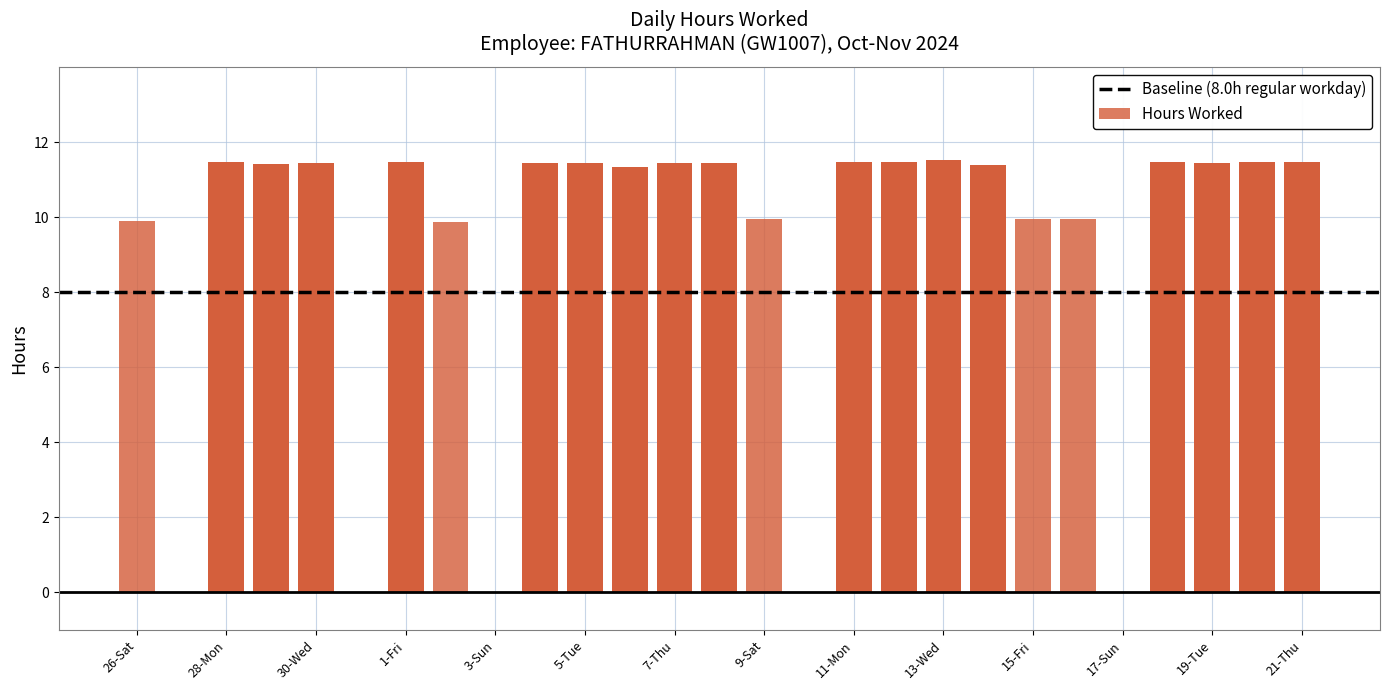

Rank the categories by value from lowest to highest.

27-Sun, 31-Thu, 3-Sun, 10-Sun, 17-Sun, 2-Sat, 26-Sat, 15-Fri, 16-Sat, 9-Sat, 6-Wed, 14-Thu, 29-Tue, 30-Wed, 4-Mon, 8-Fri, 19-Tue, 5-Tue, 7-Thu, 28-Mon, 1-Fri, 11-Mon, 18-Mon, 20-Wed, 21-Thu, 12-Tue, 13-Wed